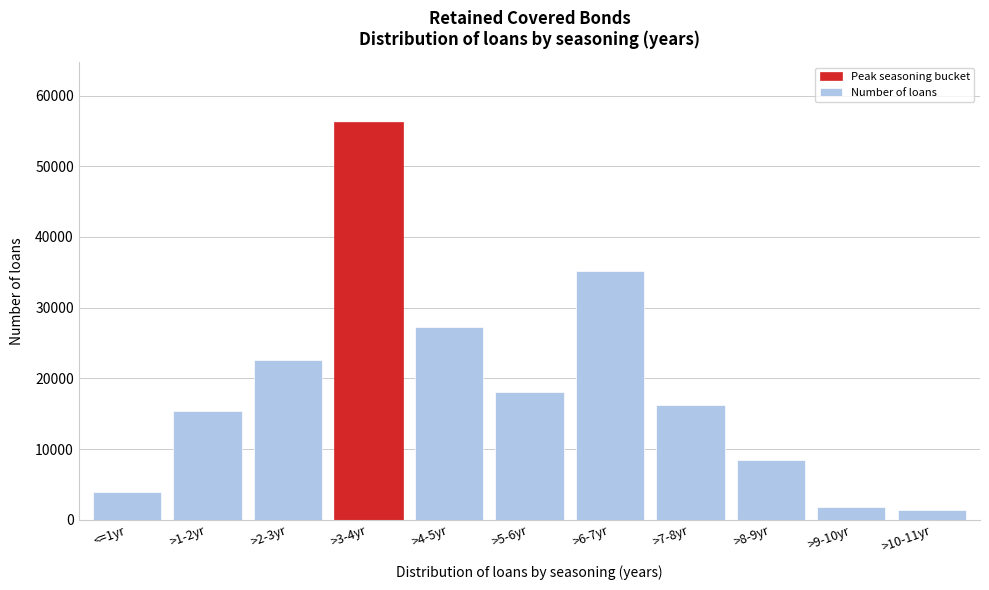

Reading left to right, extract all data points from this chart.

3851	15418	22608	56299	27316	17997	35164	16236	8391	1859	1419